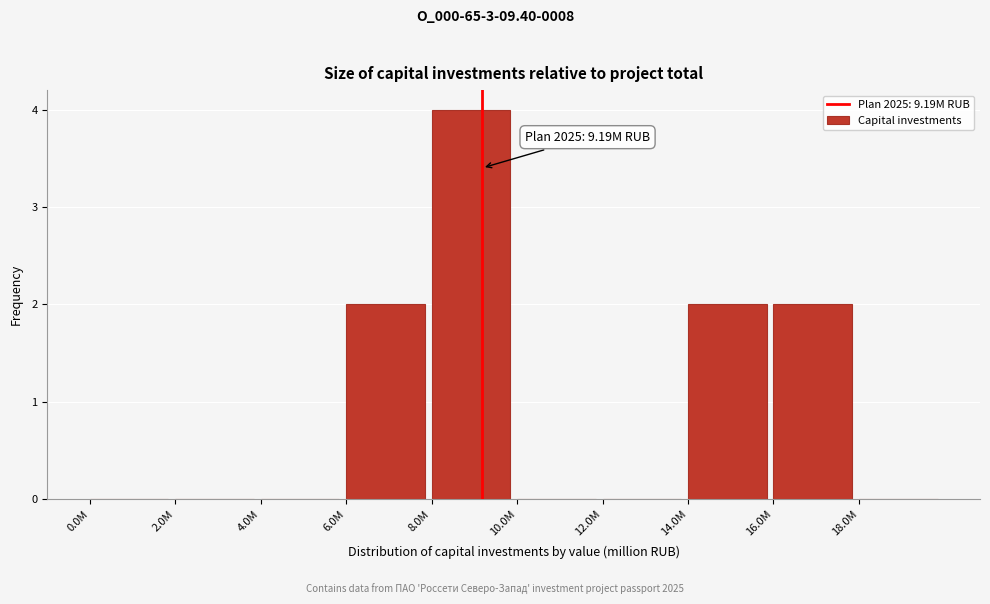

Reading left to right, what are all the values shown in this chart?

0.0M=0	2.0M=0	4.0M=0	6.0M=2	8.0M=4	10.0M=0	12.0M=0	14.0M=2	16.0M=2	18.0M=0